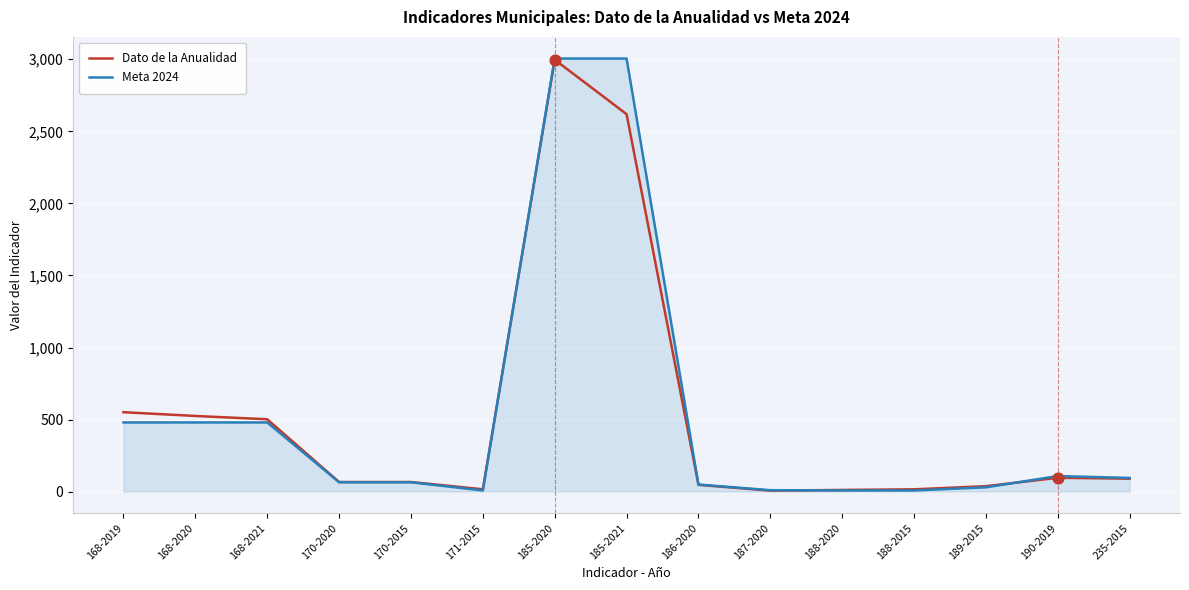

What is the total value across all series at 171-2015?

24.2